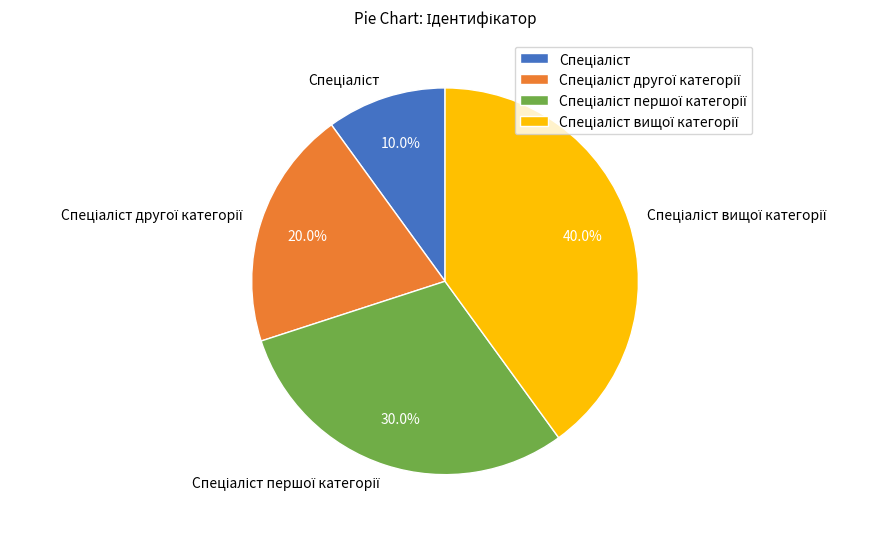

Is there a majority slice in this chart?

No